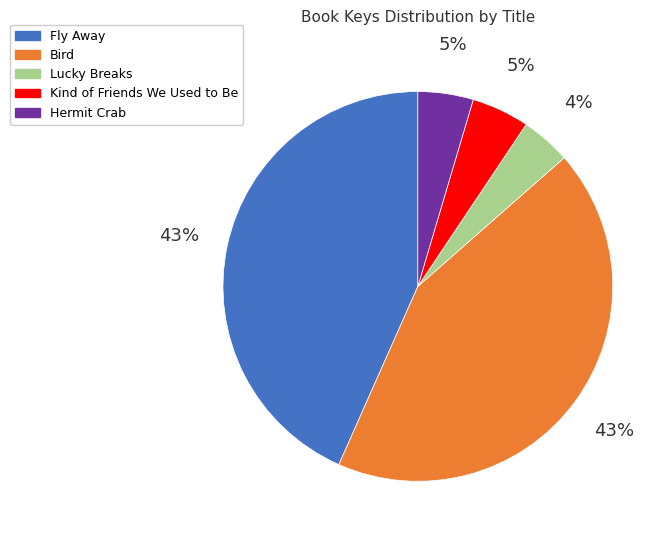

Count the number of slices in the pie.

5